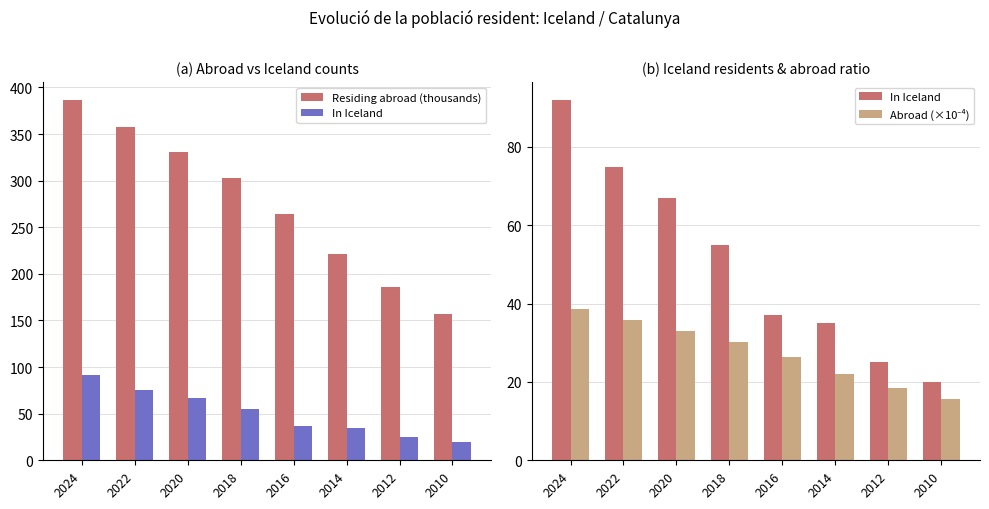

Which series has the largest total across all categories?

Residing abroad (thousands)